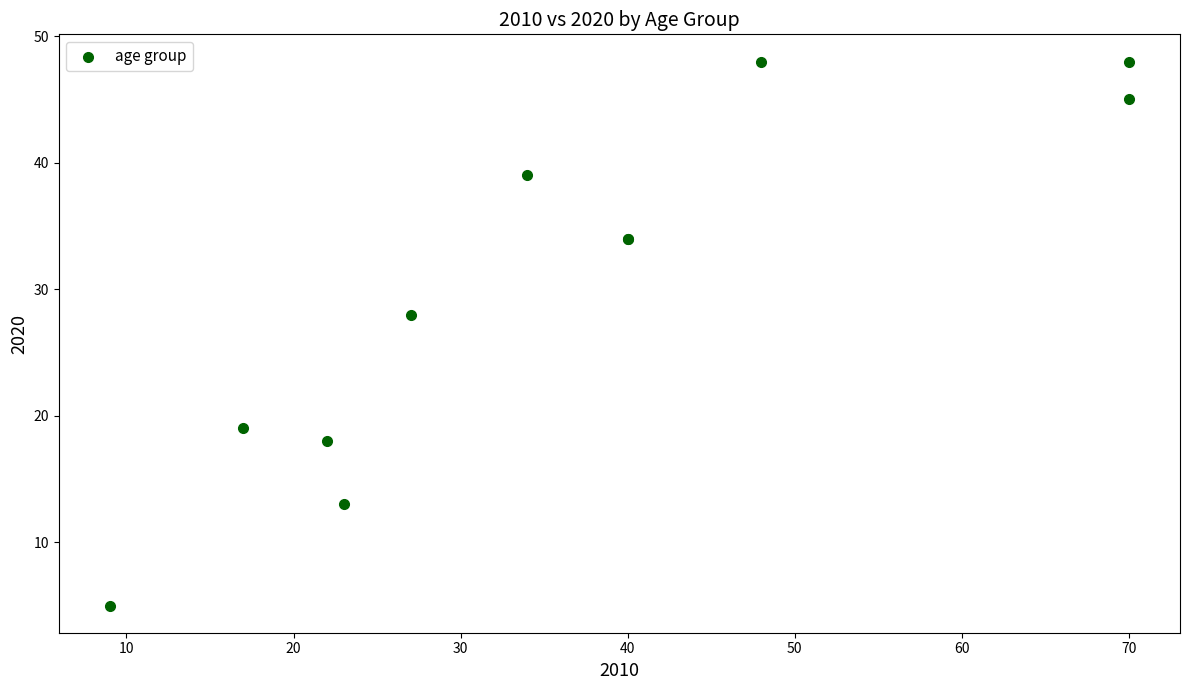

What Y value in the scatter plot is closest to 26?

28